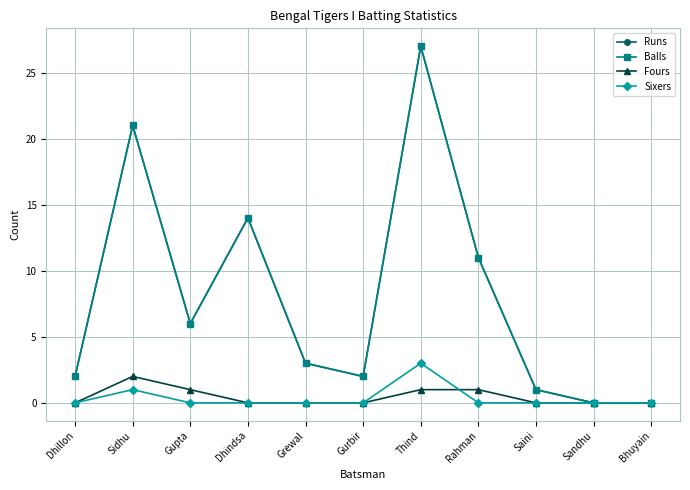

True or false: Fours and Balls intersect in this chart.

False